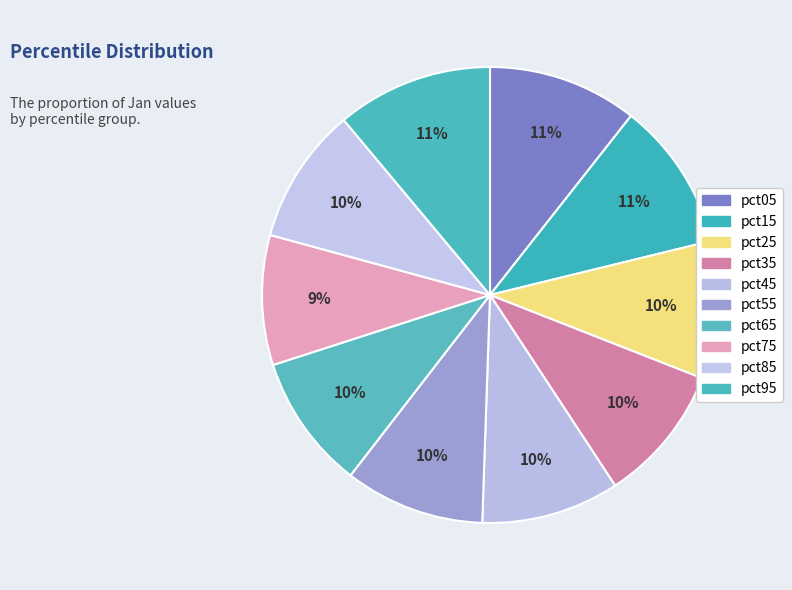

To the nearest percent, what is the difference between the largest and smallest slice percentages?

2%